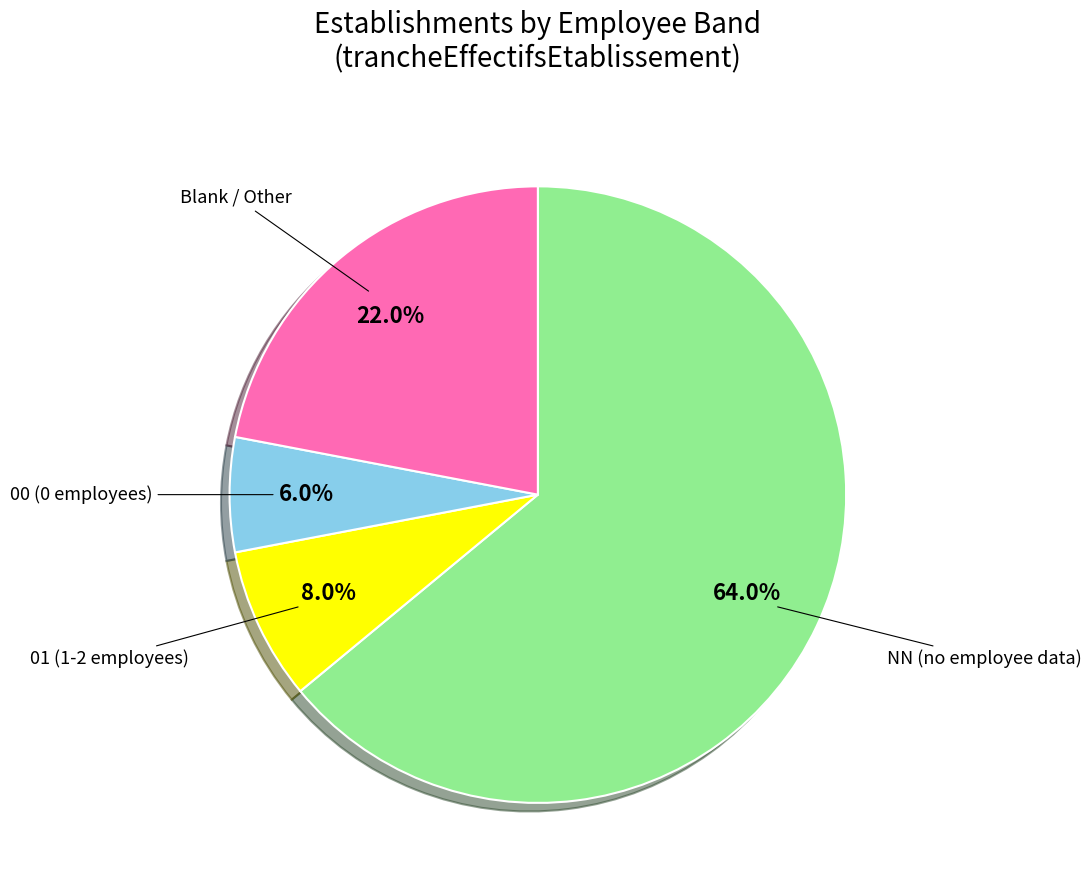

Is there a majority slice in this chart?

Yes